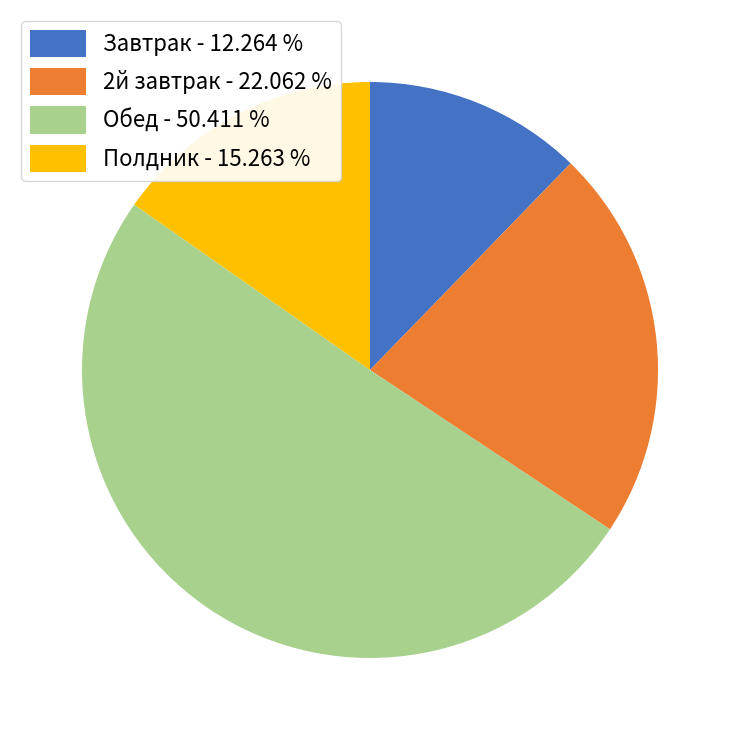

Is the sum of Полдник - 15.263 % and 2й завтрак - 22.062 % greater than half?

No